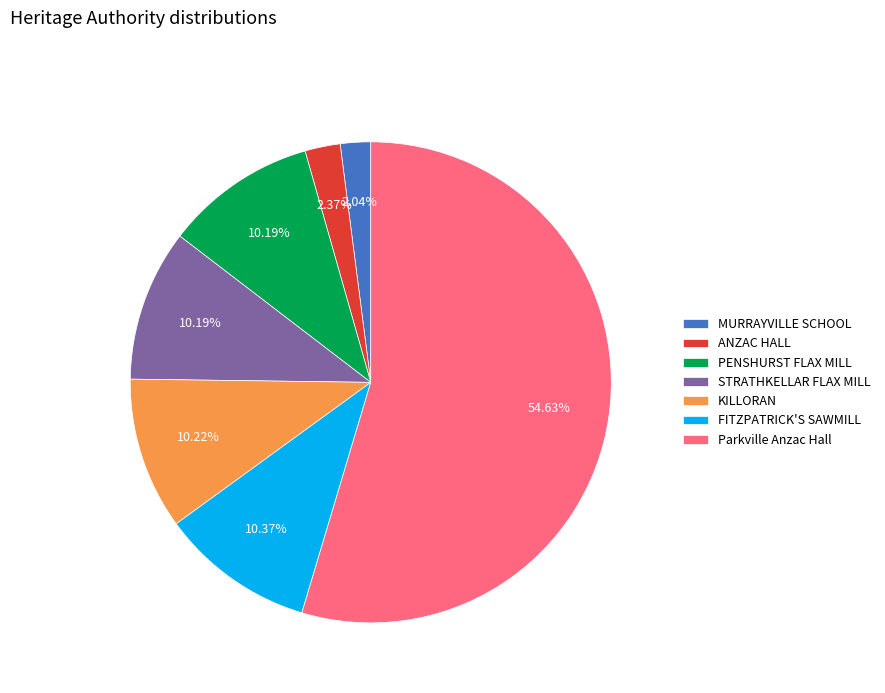

Is ANZAC HALL the majority of the pie?

No